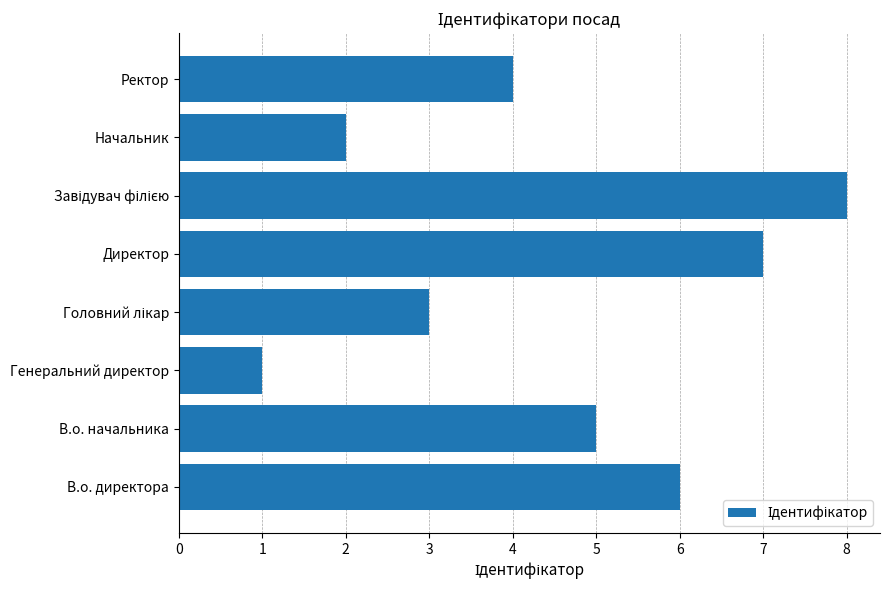

What is the greatest value displayed?

8